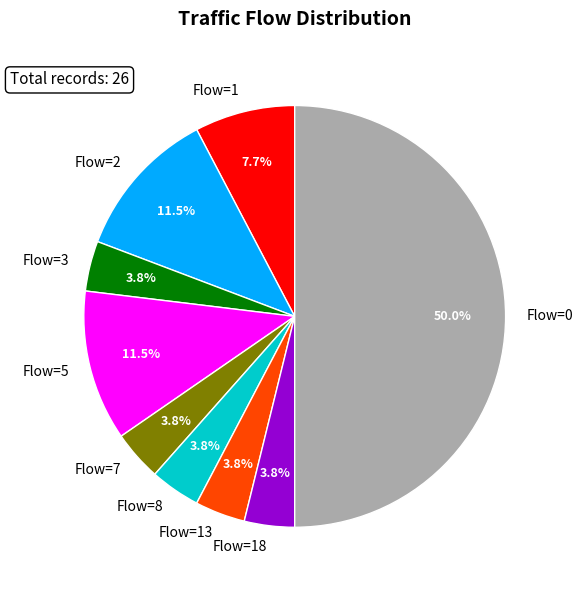

How many segments does this pie chart have?

9